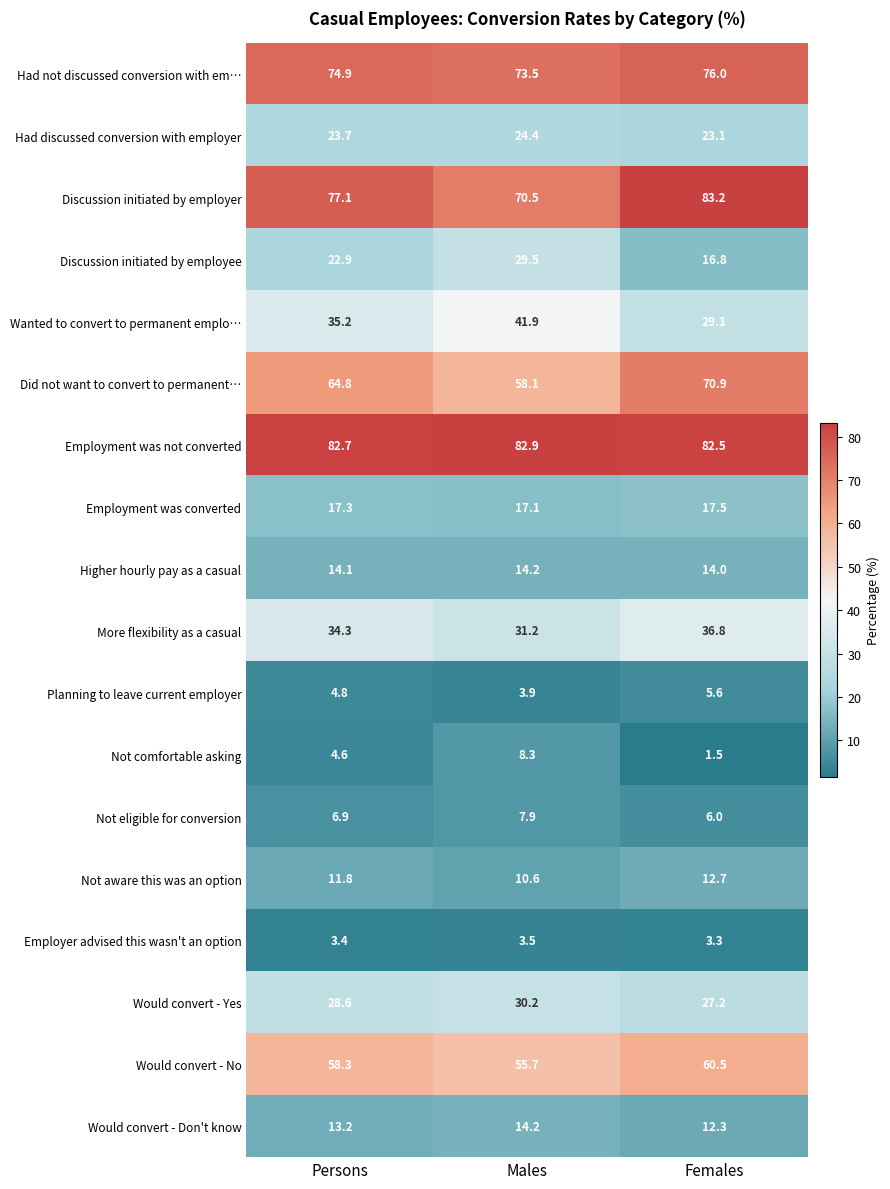

What is the sum of the More flexibility as a casual values at Persons and Females?

71.1